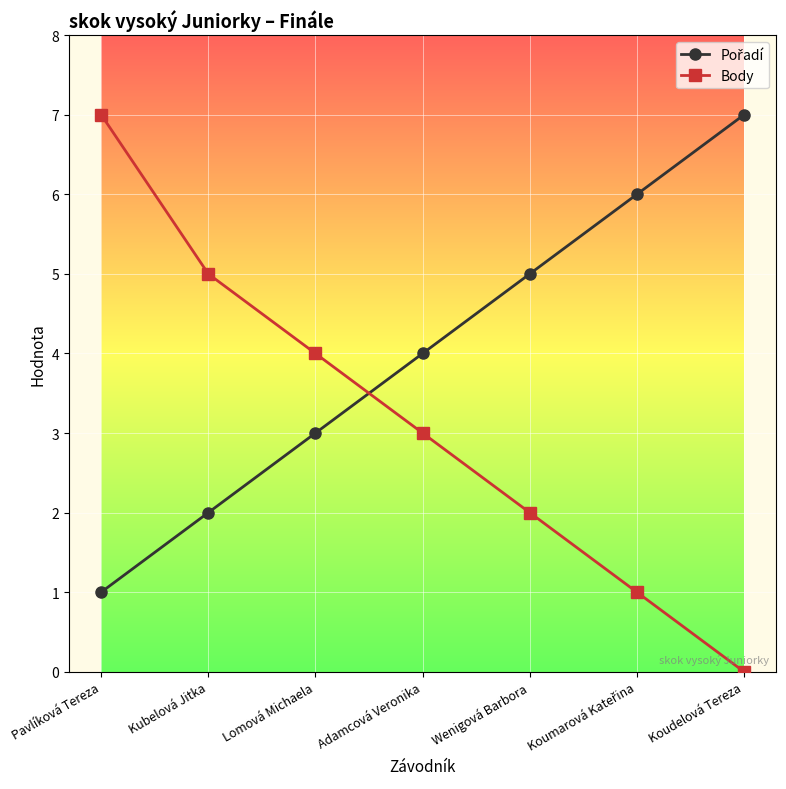

How many distinct data groups are displayed?

2